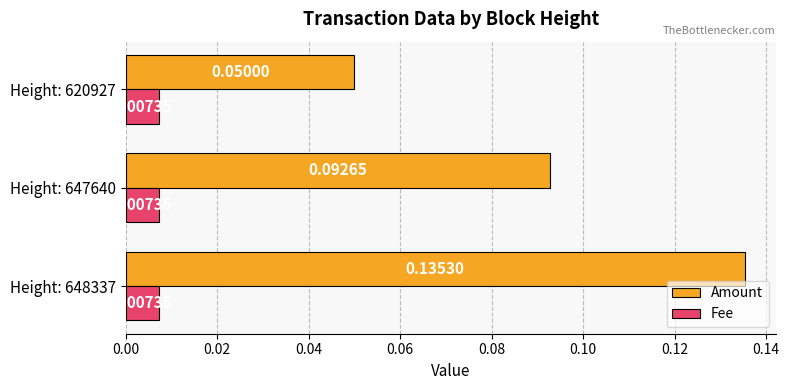

At how many categories does at least one series exceed 0?

3